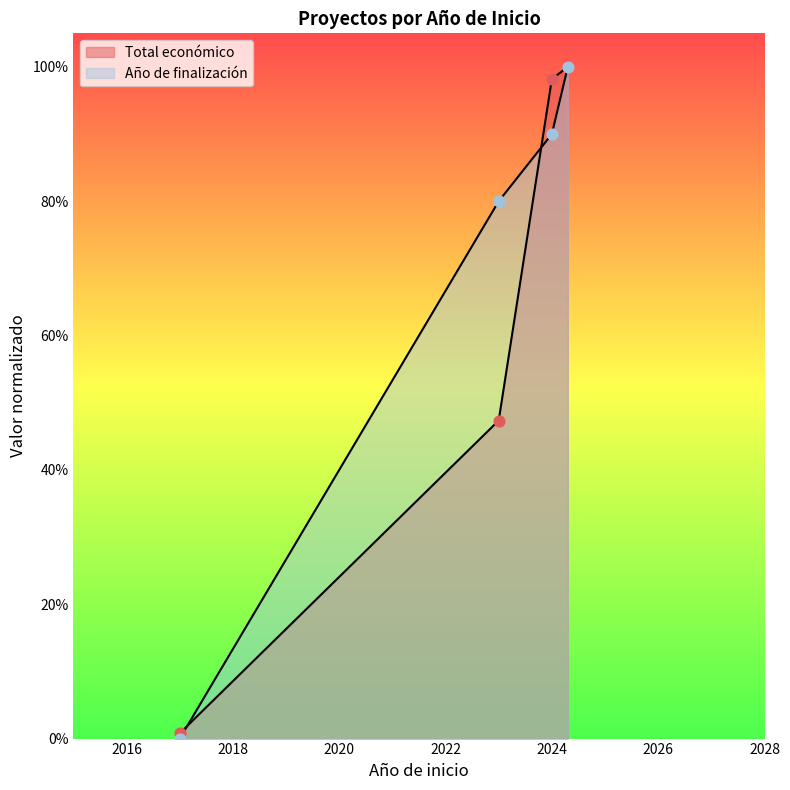

At how many categories does at least one series exceed 0?

4